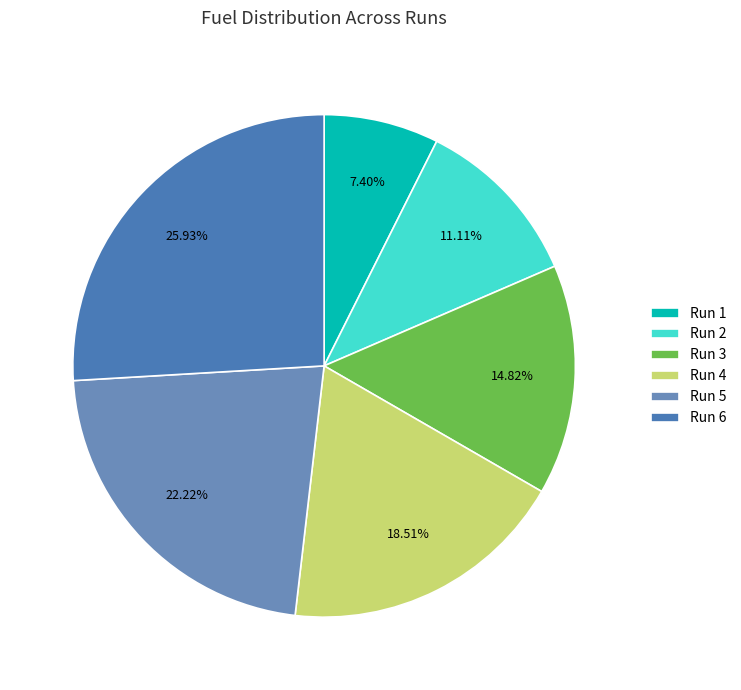

The Run 4 slice represents 5% of the pie. True or false?

False